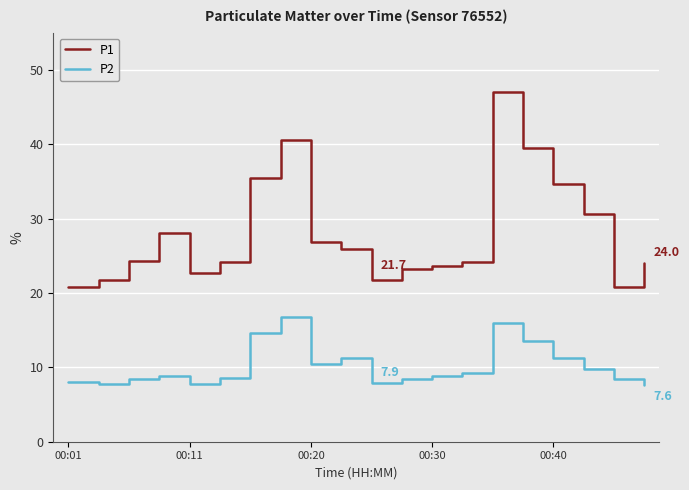

What is the maximum value for P1?

47.0